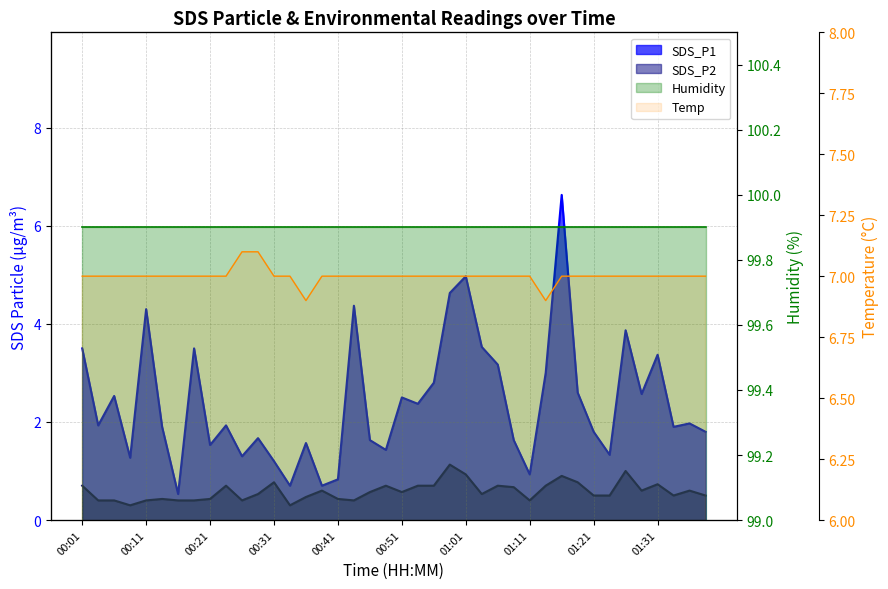

What is the minimum value for SDS_P1?

0.5